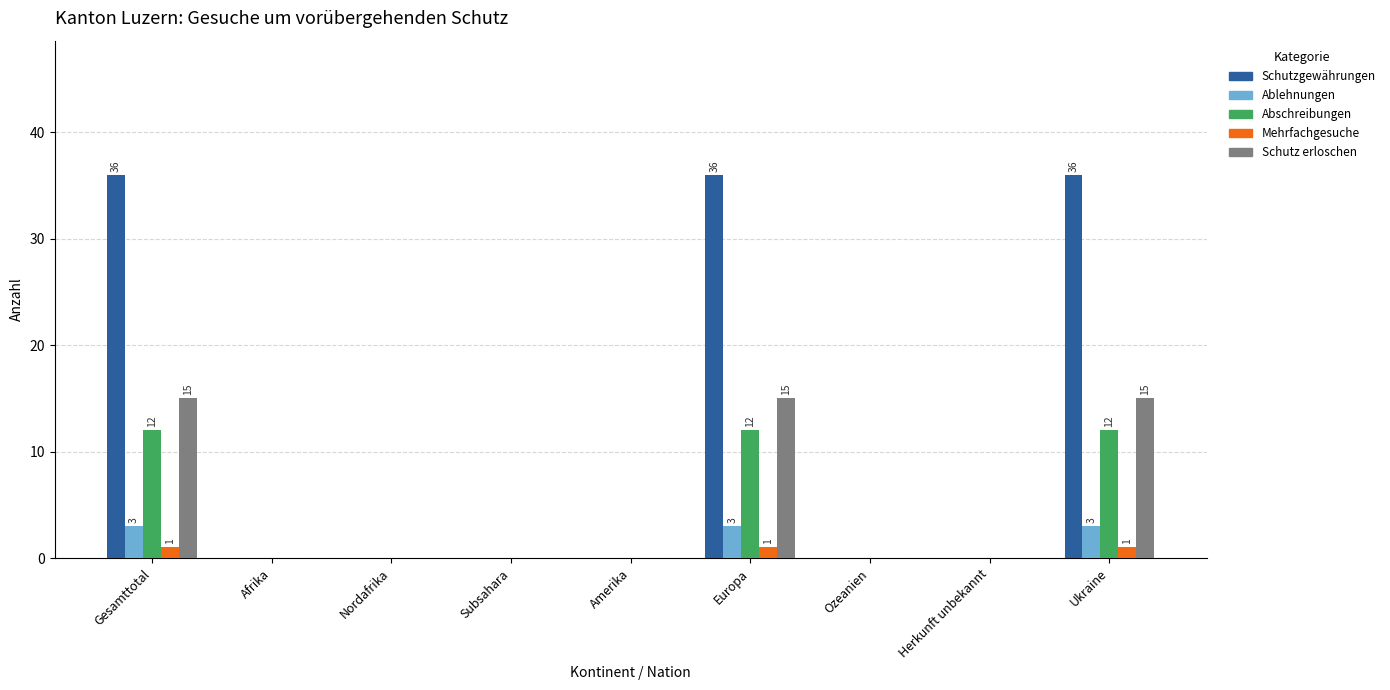

Is the value of Ablehnungen at Ukraine greater than the value of Abschreibungen at Ukraine?

No